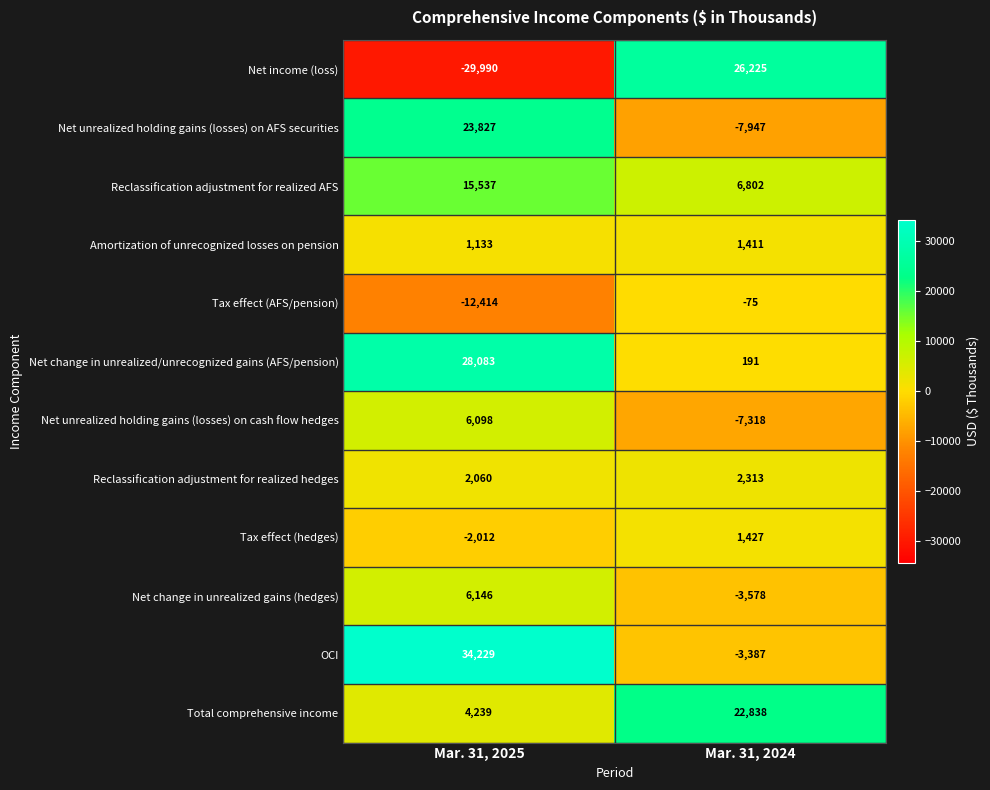

At which category is the sum across all series the highest?

Mar. 31, 2025